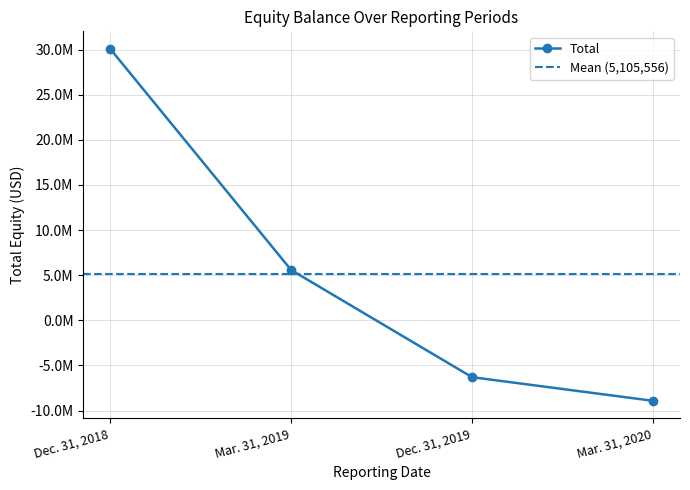

What is the change in value from Dec. 31, 2019 to Mar. 31, 2020?

-2618251